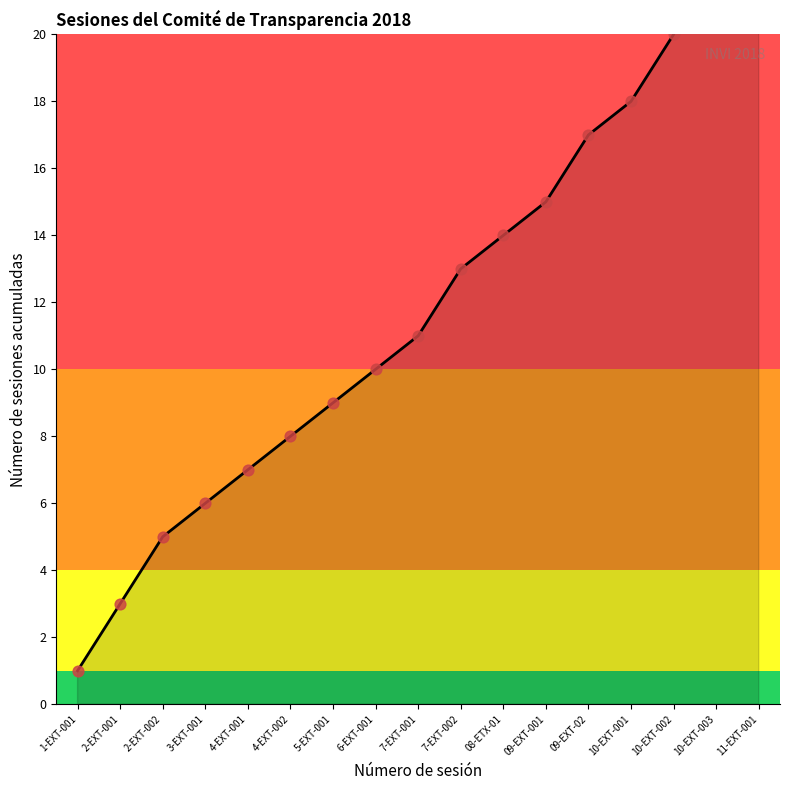

What is the change in value from 09-EXT-02 to 10-EXT-002?

+3